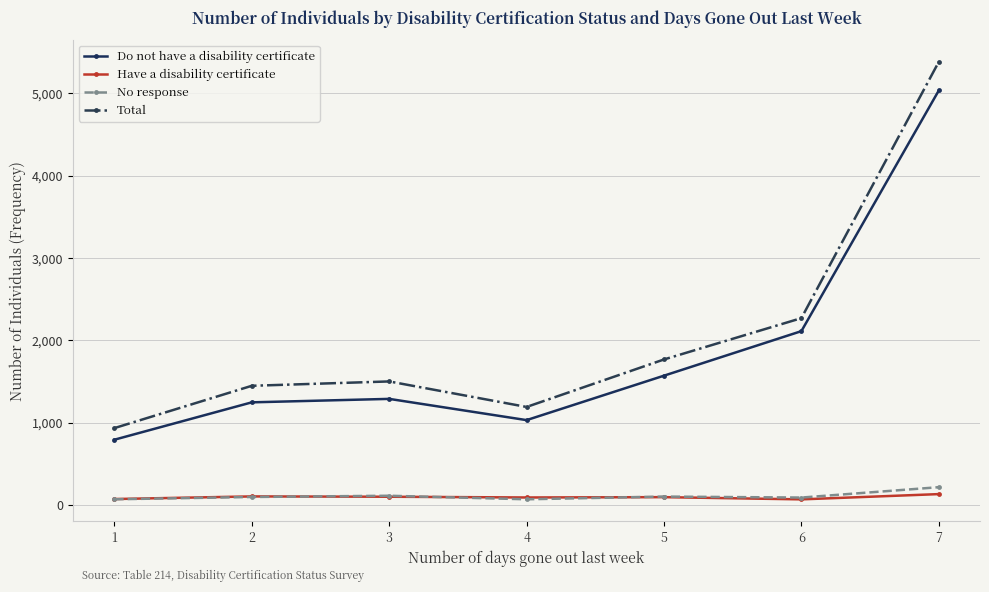

At which category is the sum across all series the highest?

7